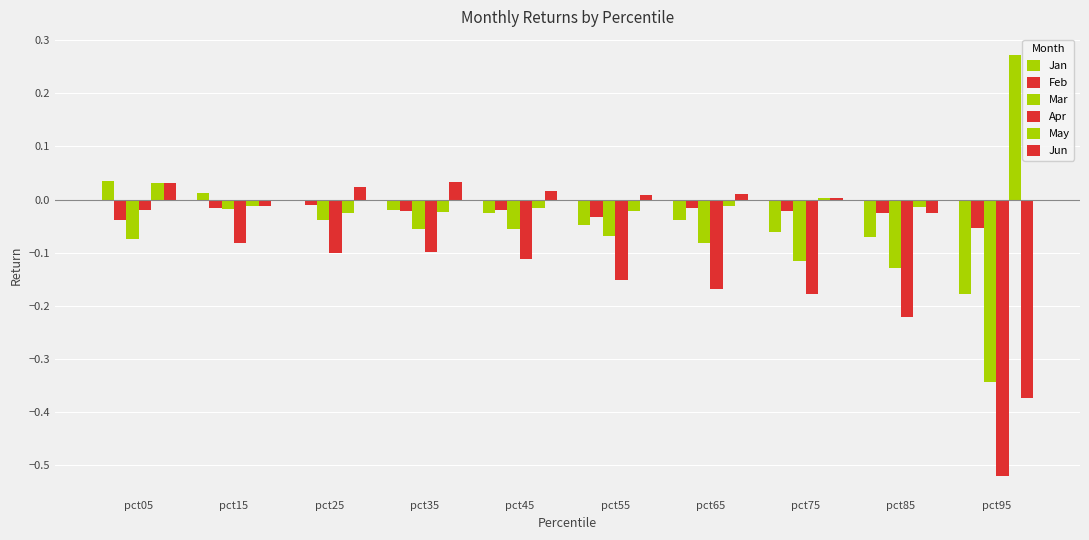

Reading left to right, what are all the values shown in this chart?

Jan: 0.0	0.0	-0.0	-0.0	-0.0	-0.0	-0.0	-0.1	-0.1	-0.2
Feb: -0.0	-0.0	-0.0	-0.0	-0.0	-0.0	-0.0	-0.0	-0.0	-0.1
Mar: -0.1	-0.0	-0.0	-0.1	-0.1	-0.1	-0.1	-0.1	-0.1	-0.3
Apr: -0.0	-0.1	-0.1	-0.1	-0.1	-0.2	-0.2	-0.2	-0.2	-0.5
May: 0.0	-0.0	-0.0	-0.0	-0.0	-0.0	-0.0	0.0	-0.0	0.3
Jun: 0.0	-0.0	0.0	0.0	0.0	0.0	0.0	0.0	-0.0	-0.4